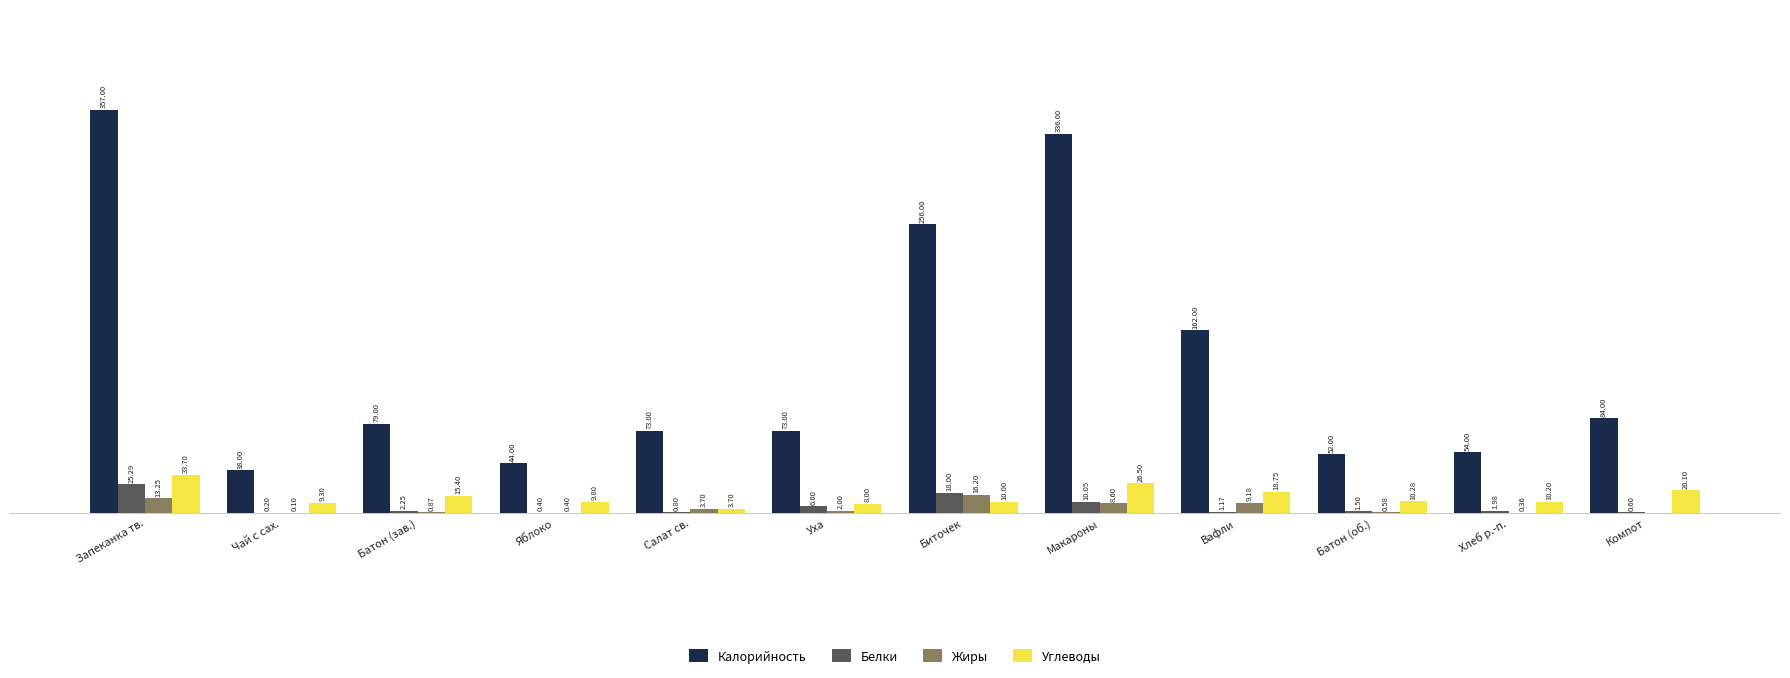

Is the value of Калорийность at Вафли greater than the value of Жиры at Запеканка тв.?

Yes